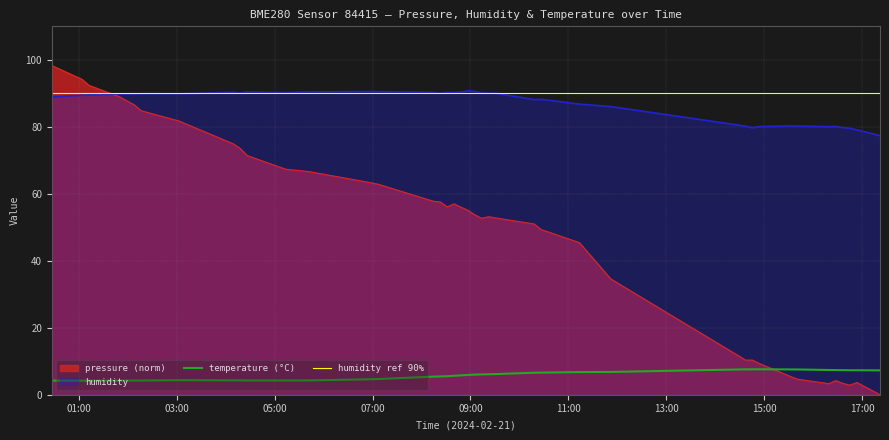

What is the greatest value displayed?

98.3